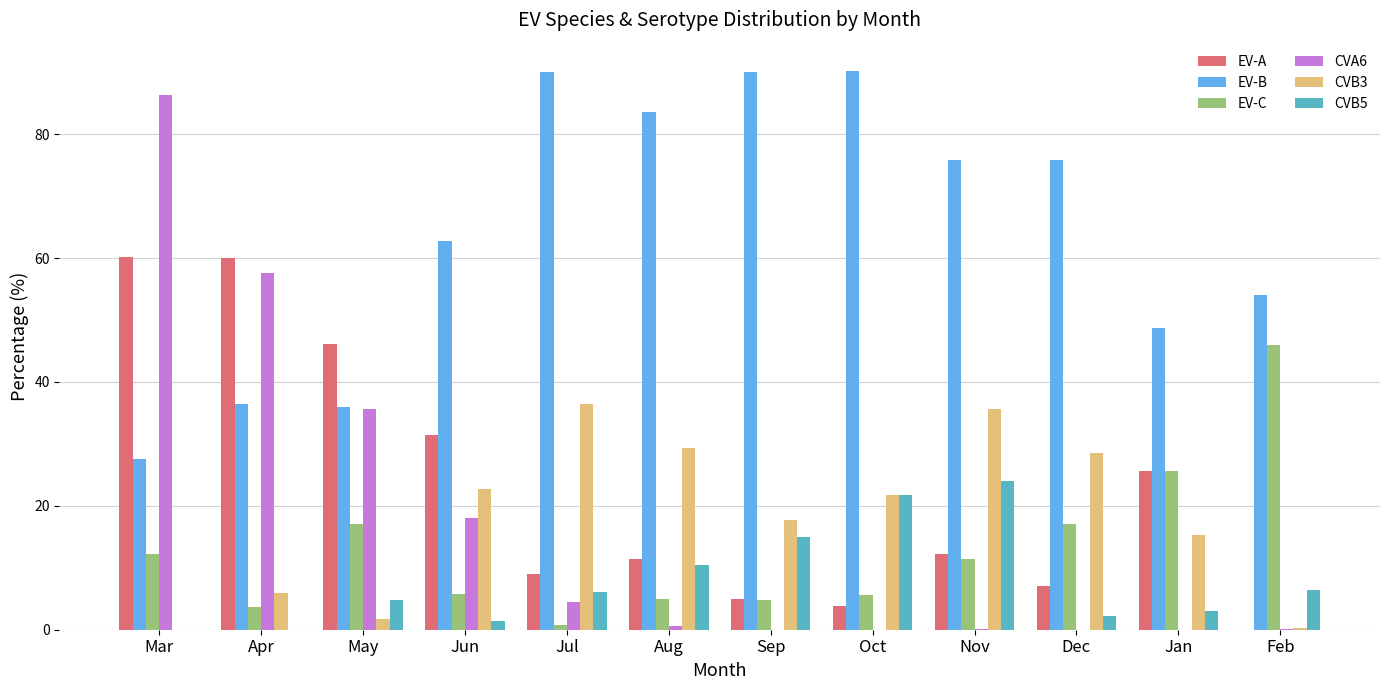

Which series has the largest total across all categories?

EV-B